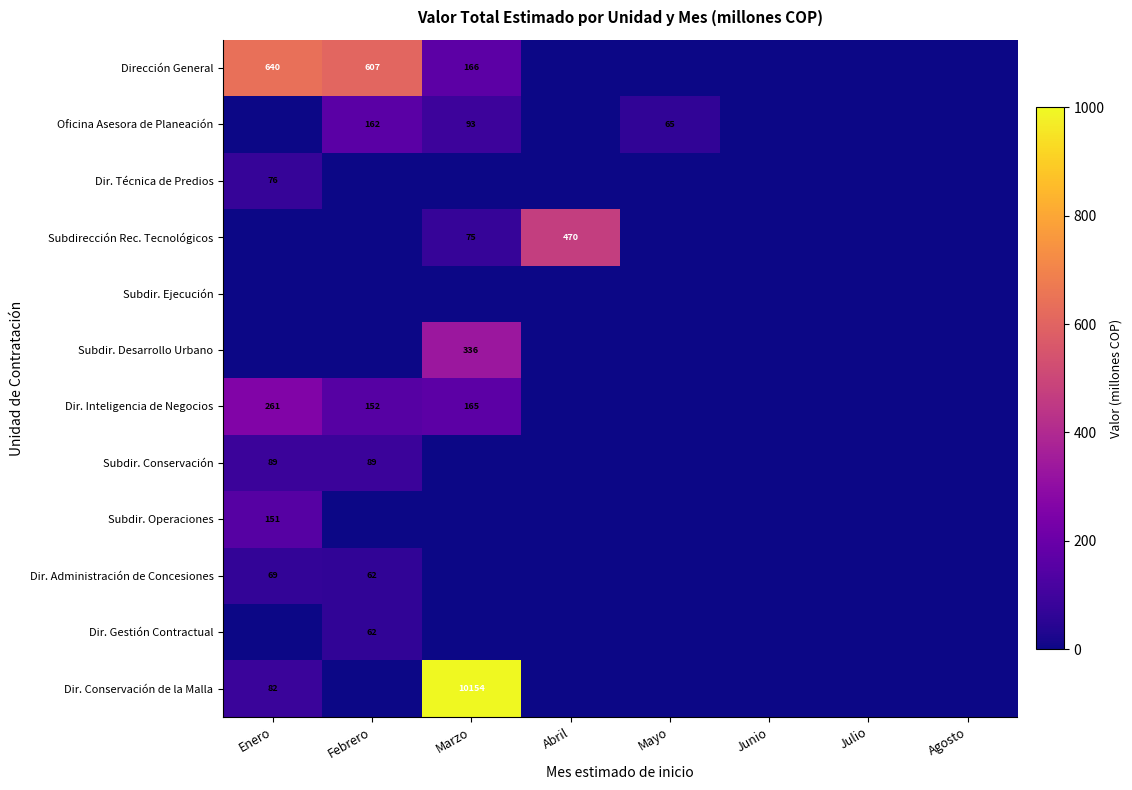

True or false: Subdir. Operaciones has a value of 236 at Enero.

False